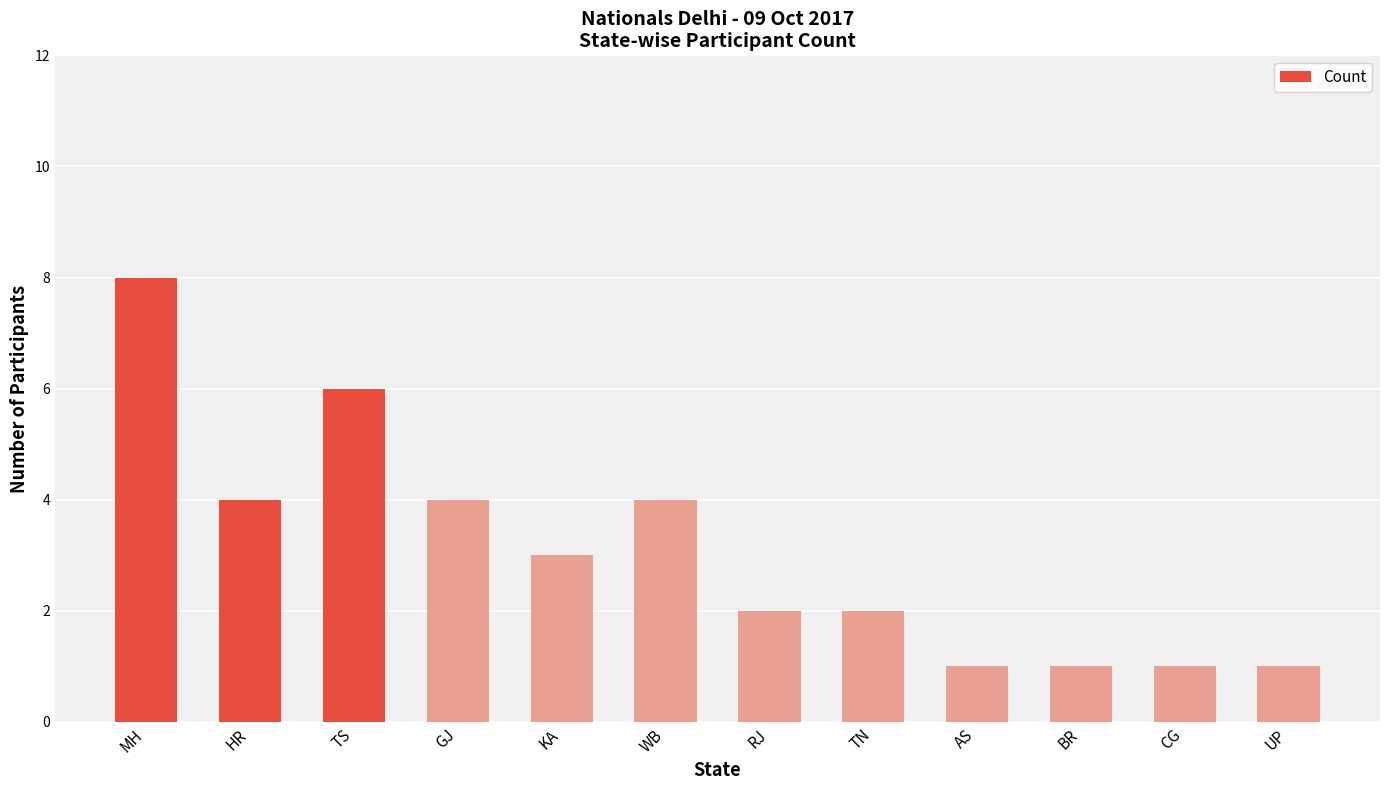

How many categories are shown in the chart?

12